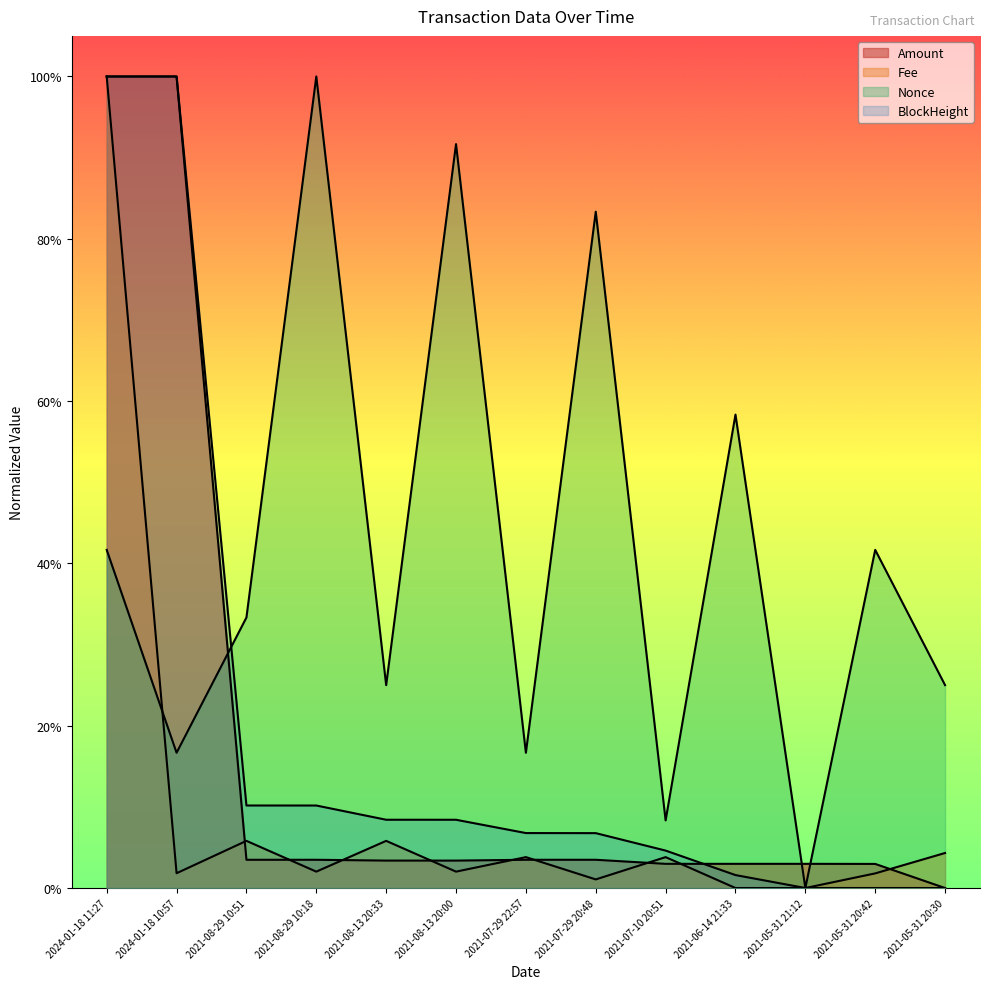

What is the value of the BlockHeight point at the 3rd from the left?

0.1